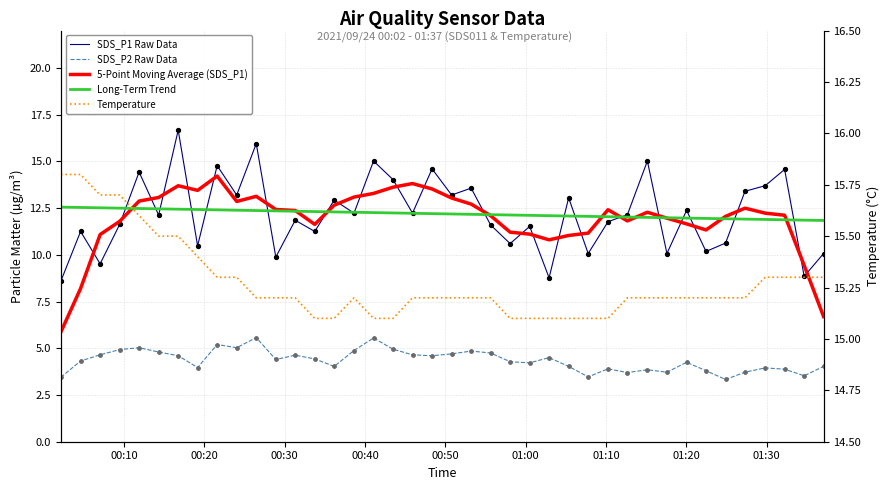

At how many categories does at least one series exceed 10?

40